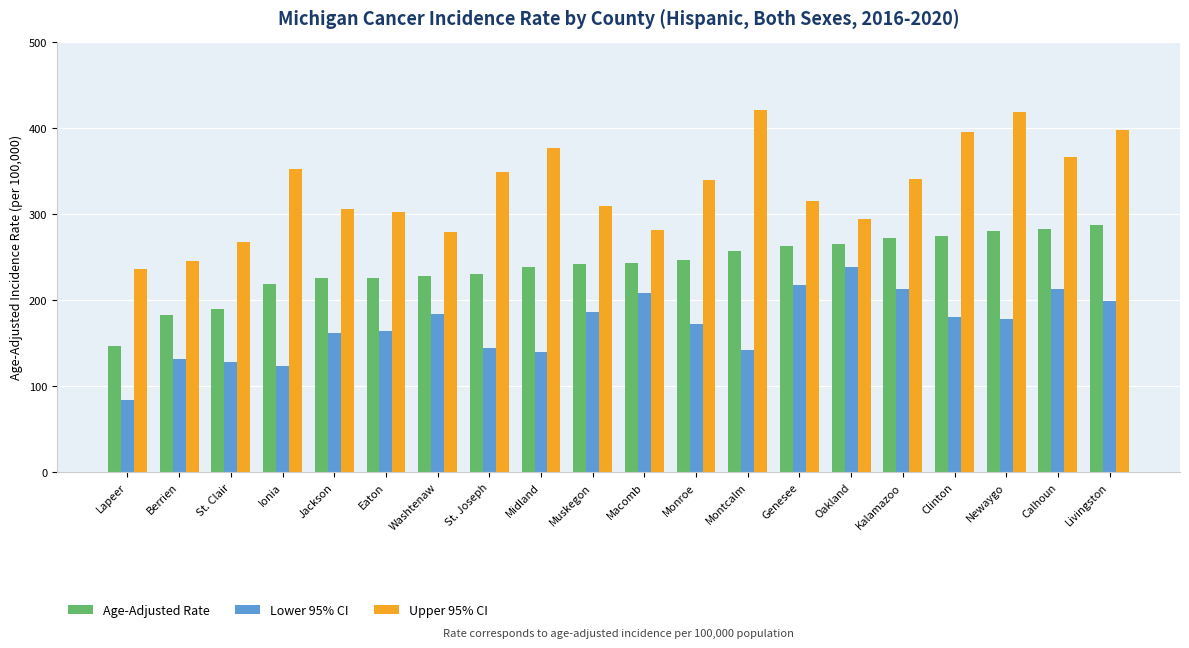

True or false: Upper 95% CI has a value of 439.6 at Genesee.

False